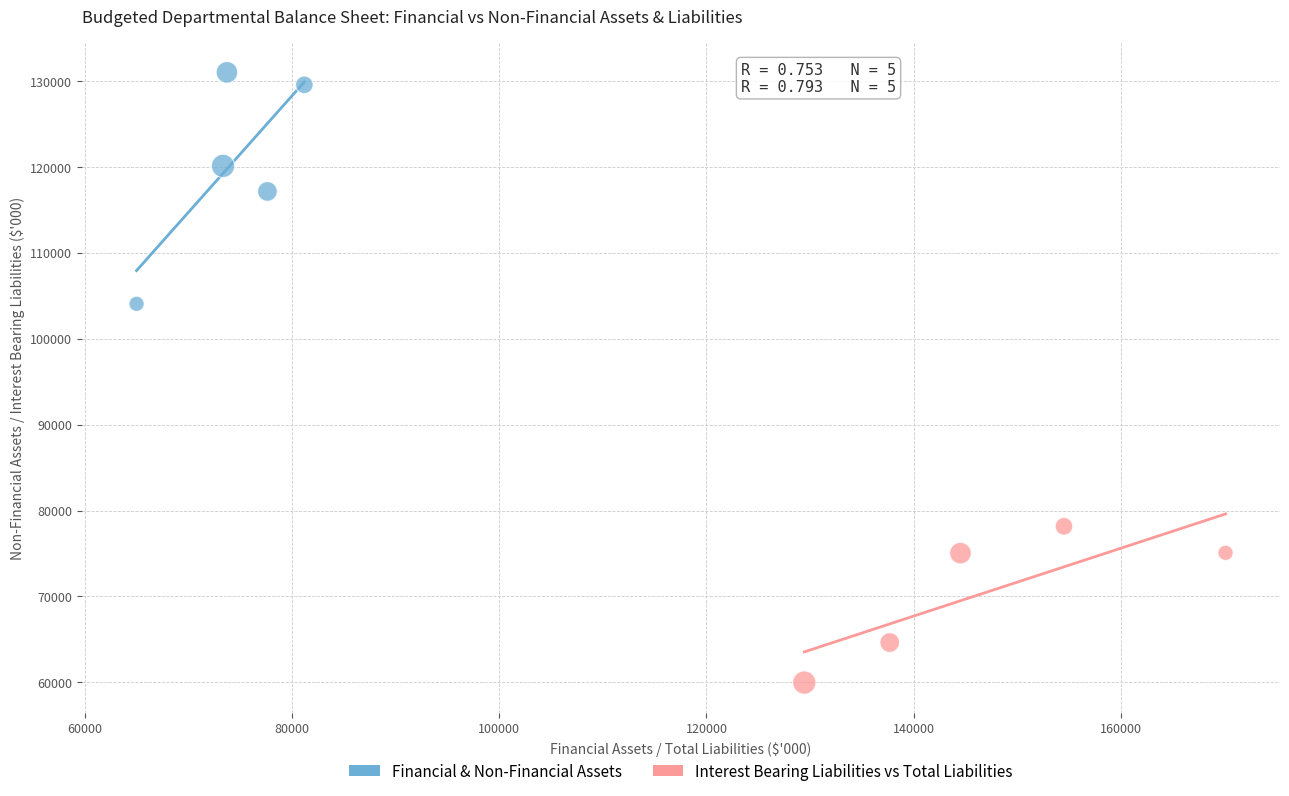

Which series has the largest Y range (max minus min)?

Financial & Non-Financial Assets